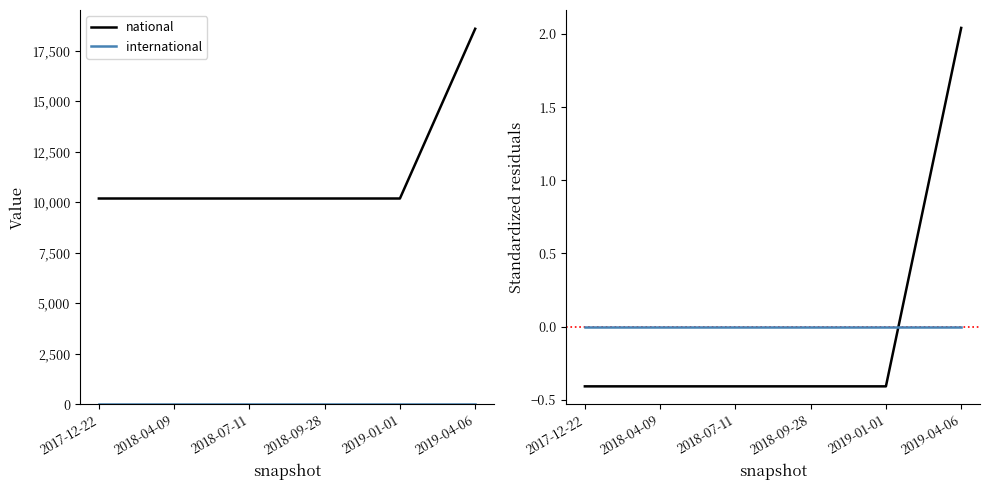

List the series in order of their peak value, lowest first.

international, national